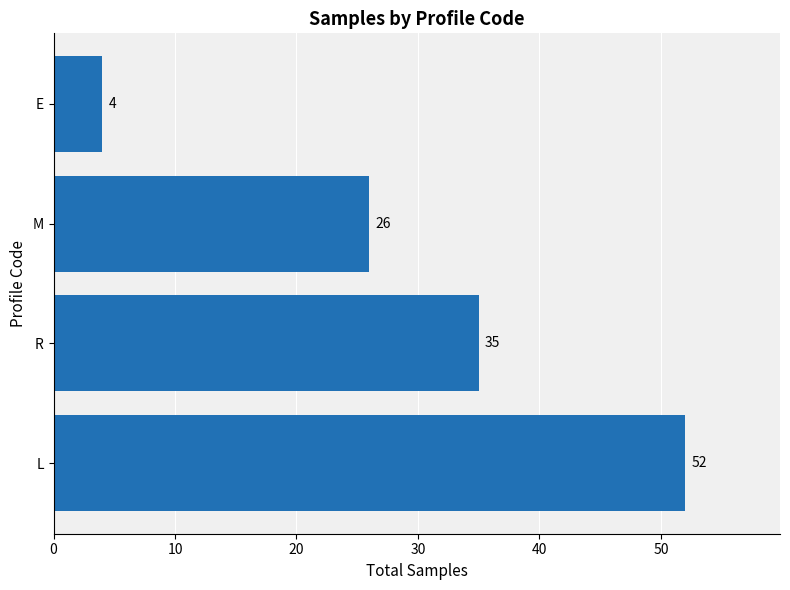

How many data points are less than 35?

2